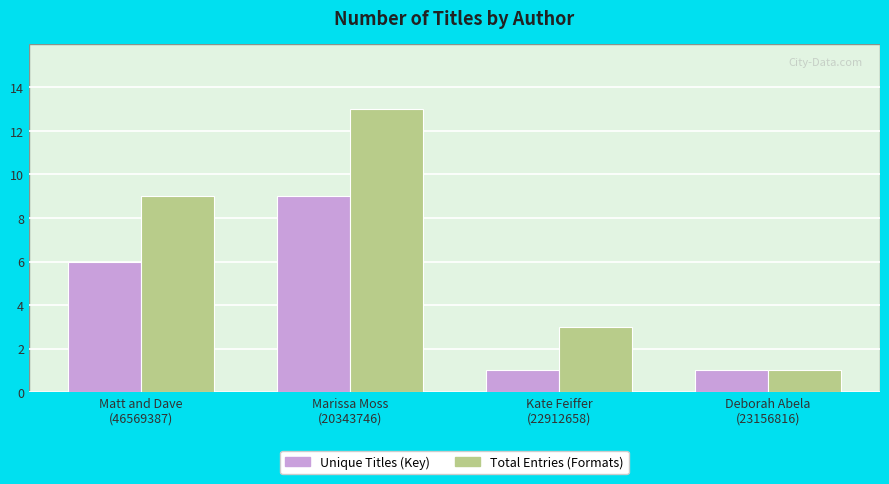

What is the lowest value of the Total Entries (Formats) series?

1